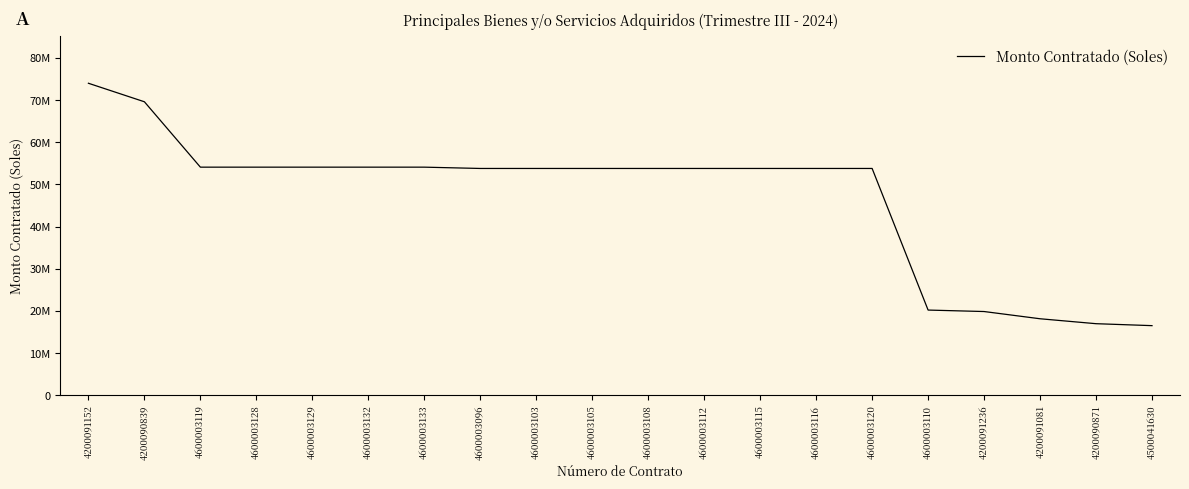

Reading right to left, what are all the values shown in this chart?

4500041630=16519922.0	4200090871=16982961.4	4200091081=18152178.0	4200091236=19866848.0	4600003110=20214058.2	4600003120=53791009.3	4600003116=53791009.3	4600003115=53791009.3	4600003112=53791009.3	4600003108=53791009.3	4600003105=53791009.3	4600003103=53791009.3	4600003096=53791009.3	4600003133=54099813.6	4600003132=54099813.6	4600003129=54099813.6	4600003128=54099813.6	4600003119=54099813.6	4200090839=69602217.7	4200091152=73992623.3